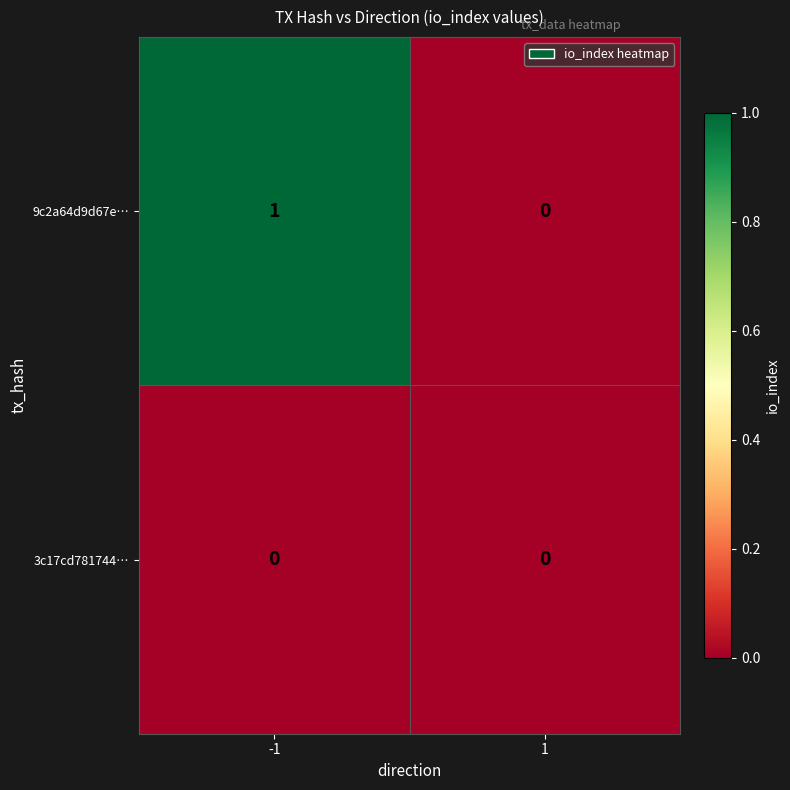

The value of 9c2a64d9d67e… at -1 is 0. True or false?

False